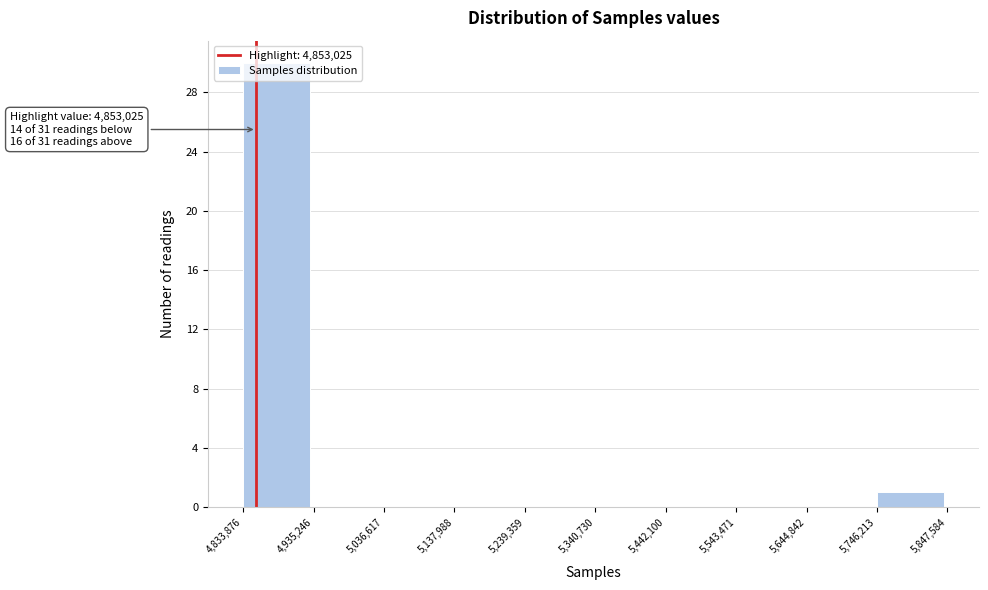

Which range on the x-axis has the tallest bar?

4,833,876 to 4,935,246